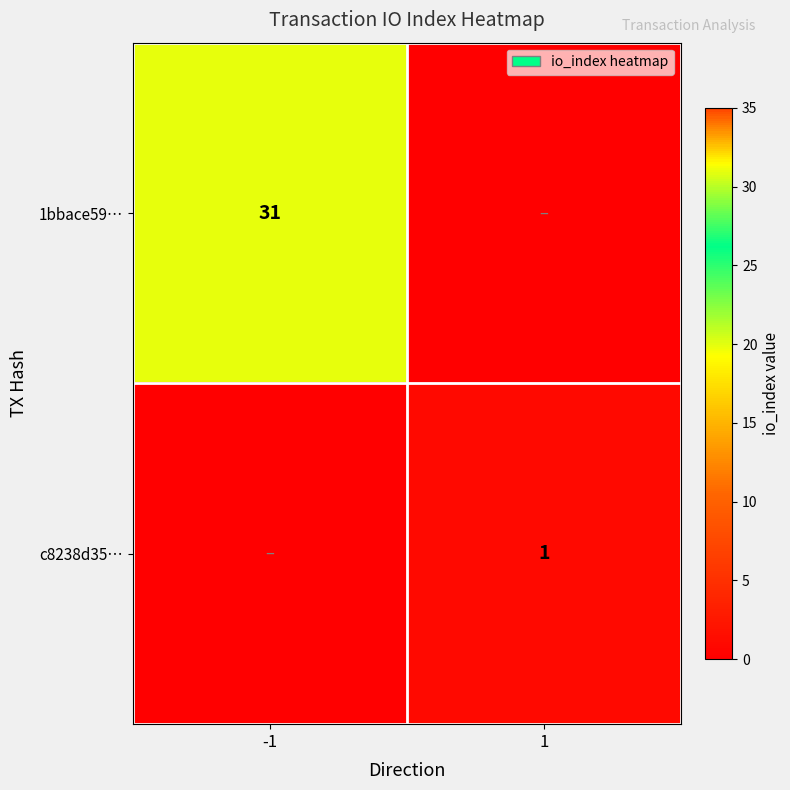

Is it true that c8238d35… equals 1 at 1?

True